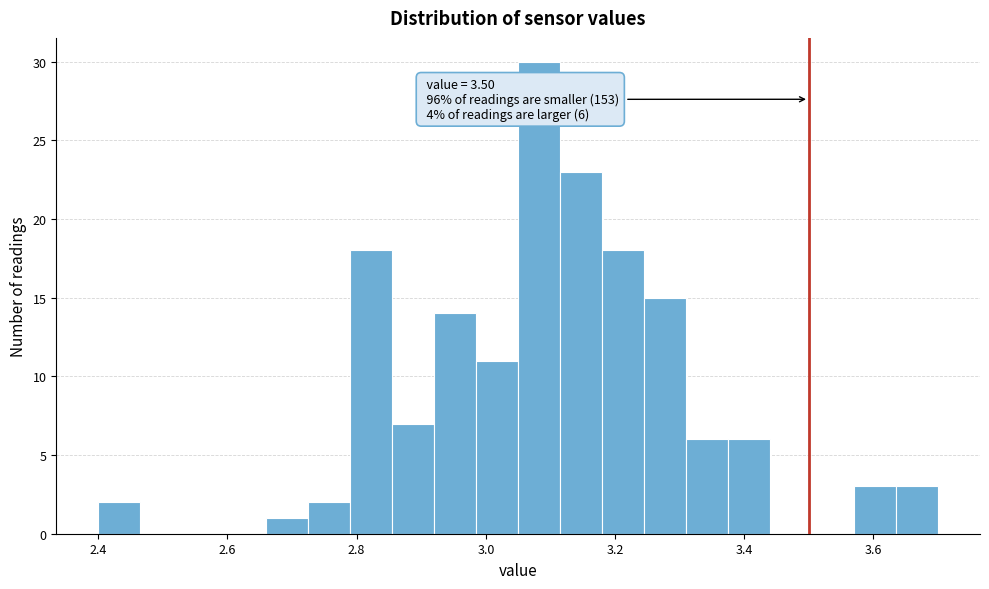

Around what value on the x-axis is the tallest bar? Give the approximate position of its centre, as read against the axis.

3.08